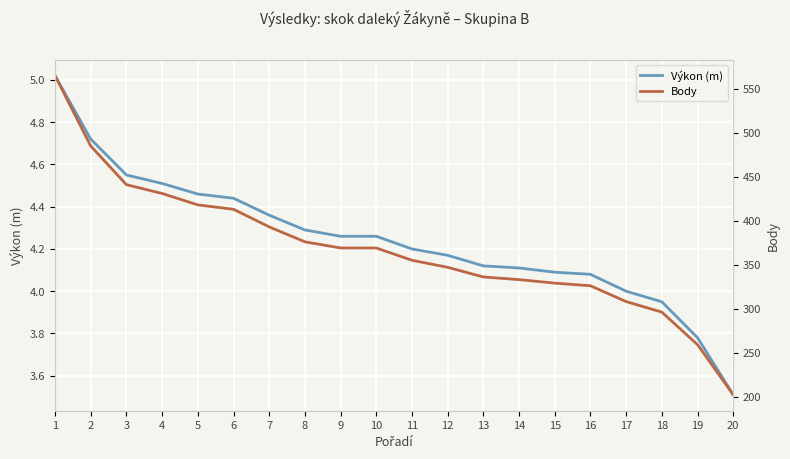

Does the chart display data point markers on the line(s)?

No